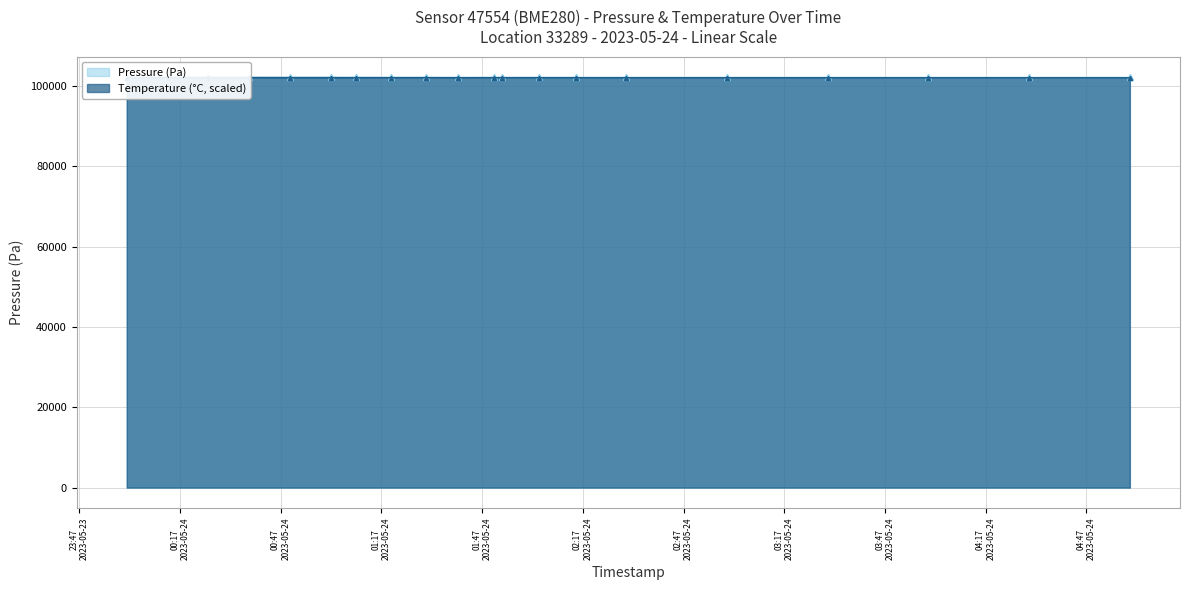

At which category is the sum across all series the highest?

2023-05-24T00:13:17